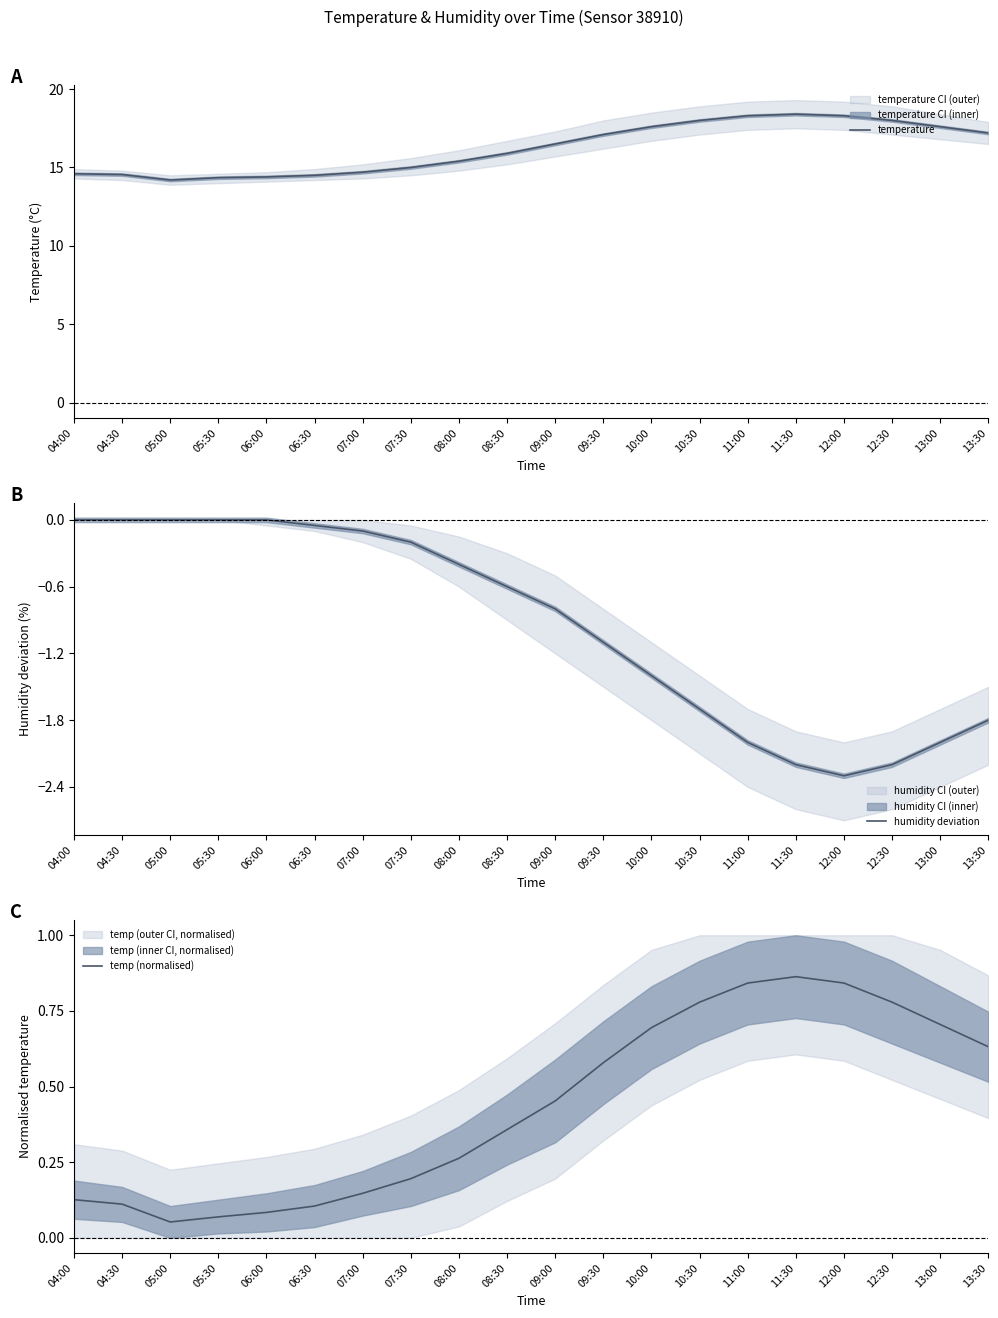

Which series has the widest spread of values?

temperature